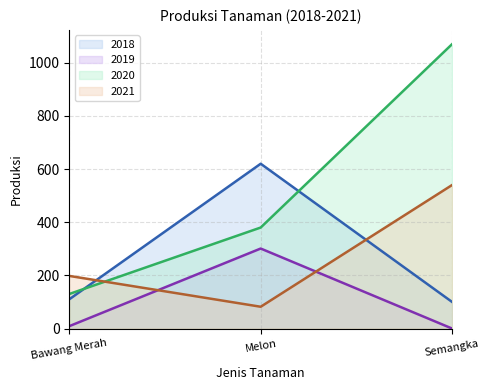

Reading left to right, what are all the values shown in this chart?

2018: Bawang Merah=110	Melon=620	Semangka=100
2019: Bawang Merah=9	Melon=301	Semangka=0
2020: Bawang Merah=130	Melon=380	Semangka=1070
2021: Bawang Merah=198	Melon=82	Semangka=540